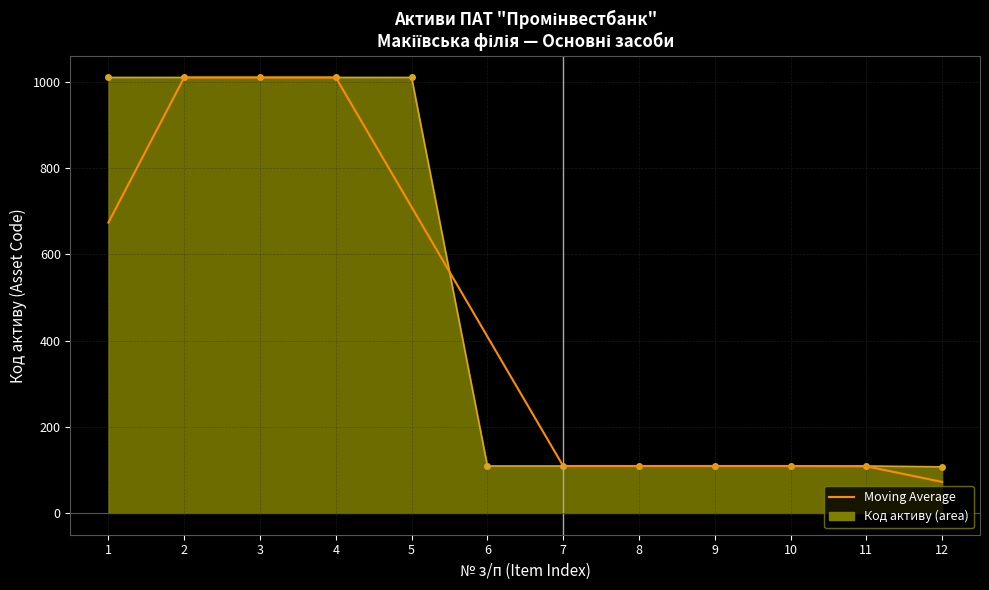

What is the total value across all series at 9?

218.0